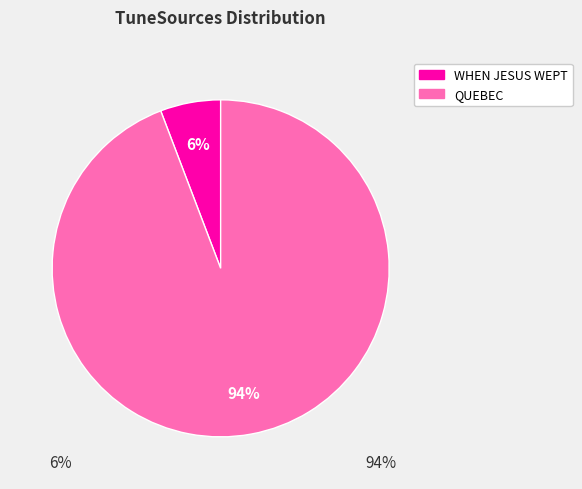

How many segments does this pie chart have?

2